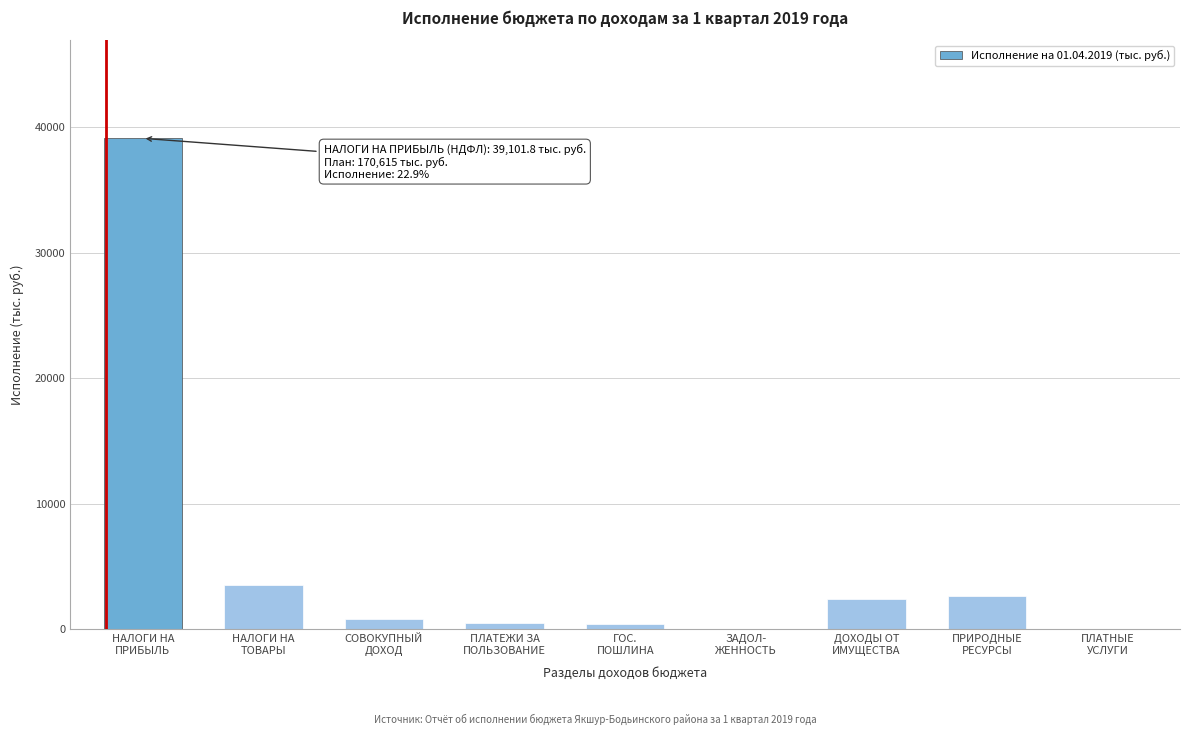

What is the maximum value shown in the chart?

39101.8